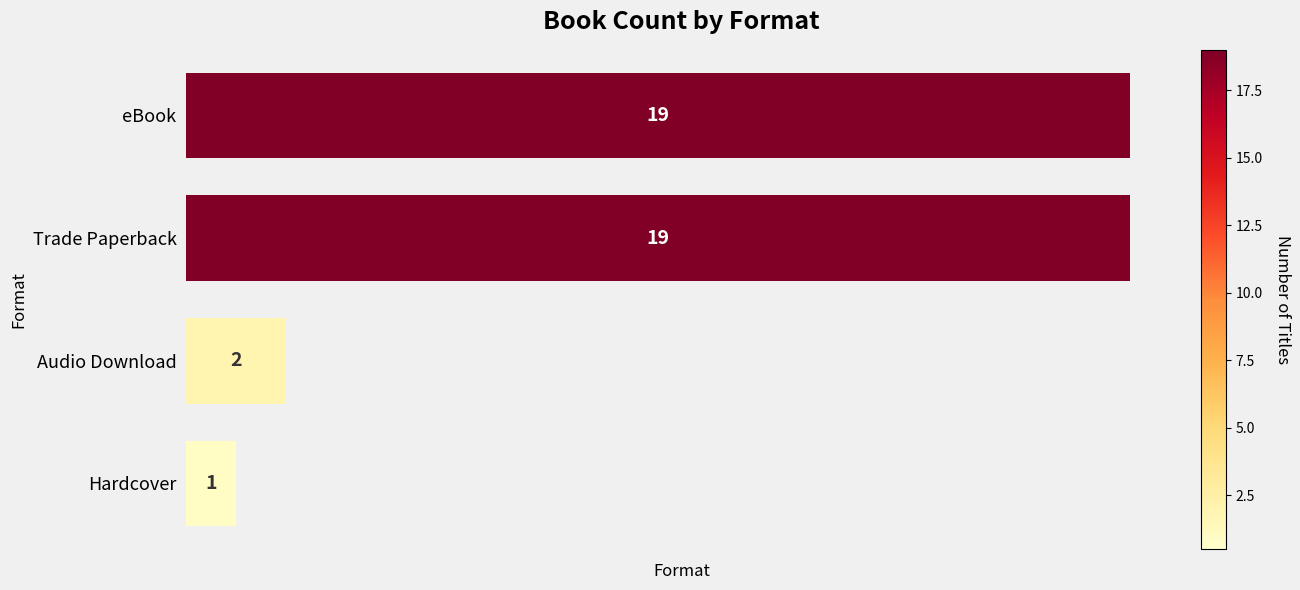

What is the sum of all values?

41